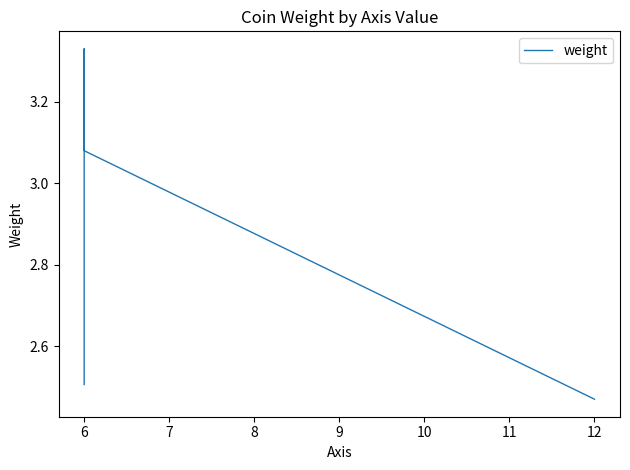

The value at 6 is 1.3. True or false?

False